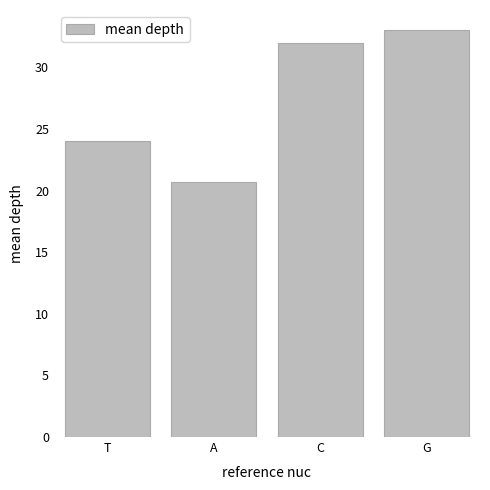

Does the chart contain stacked bars?

No